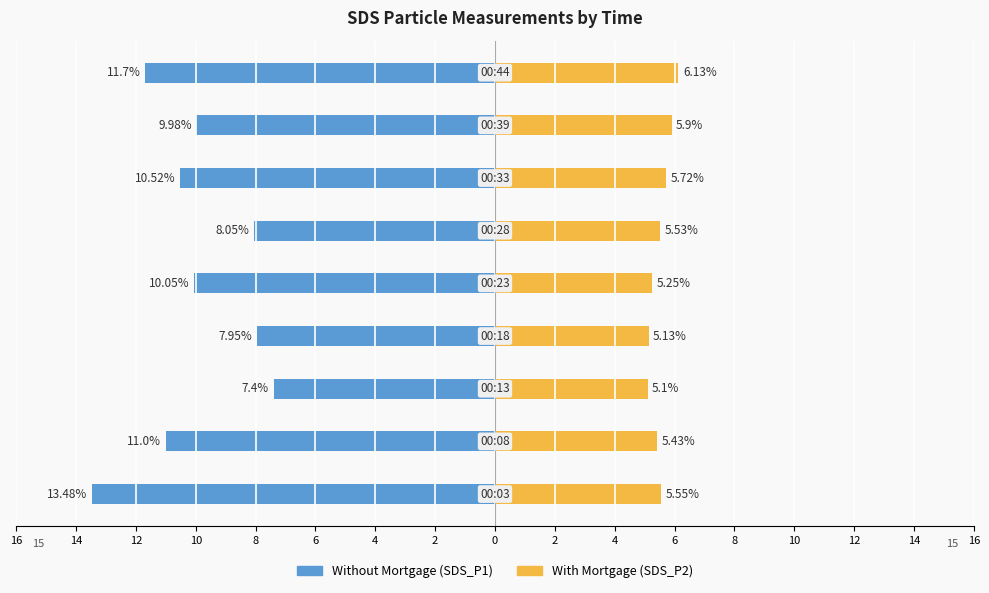

Reading right to left, list all the values displayed in this chart.

Without Mortgage: -11.7	-10.0	-10.5	-8.1	-10.1	-8.0	-7.4	-11.0	-13.5
With Mortgage: 6.1	5.9	5.7	5.5	5.2	5.1	5.1	5.4	5.5